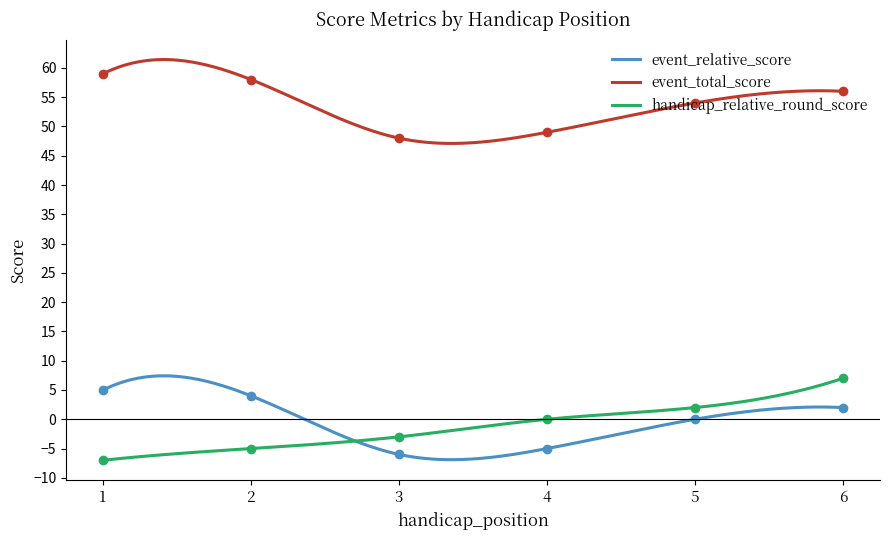

Which has a higher value, 1 or 5?

1